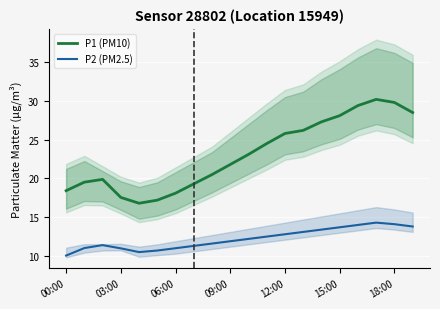

Which category has the lowest value across all series?

00:00